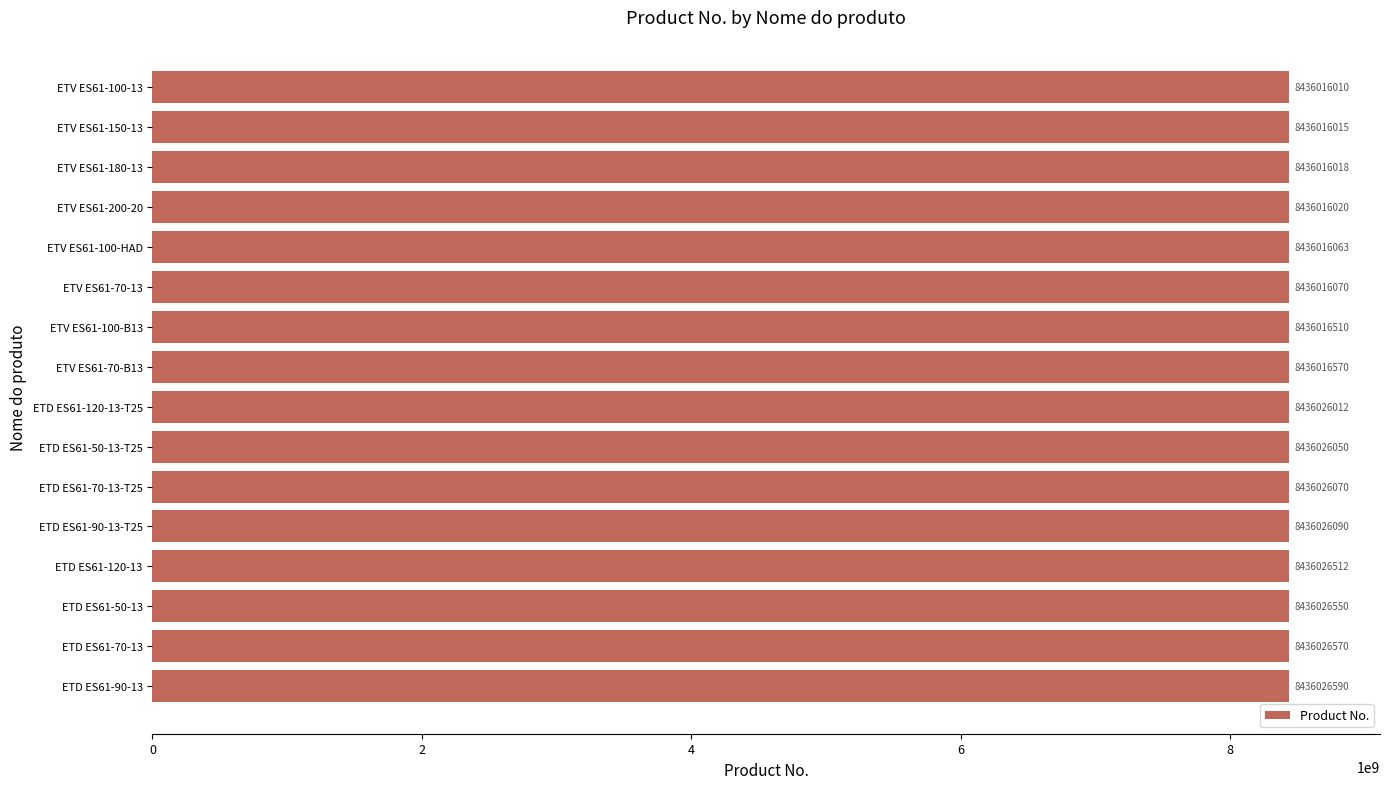

What is the difference between the second highest and second lowest values?

10555